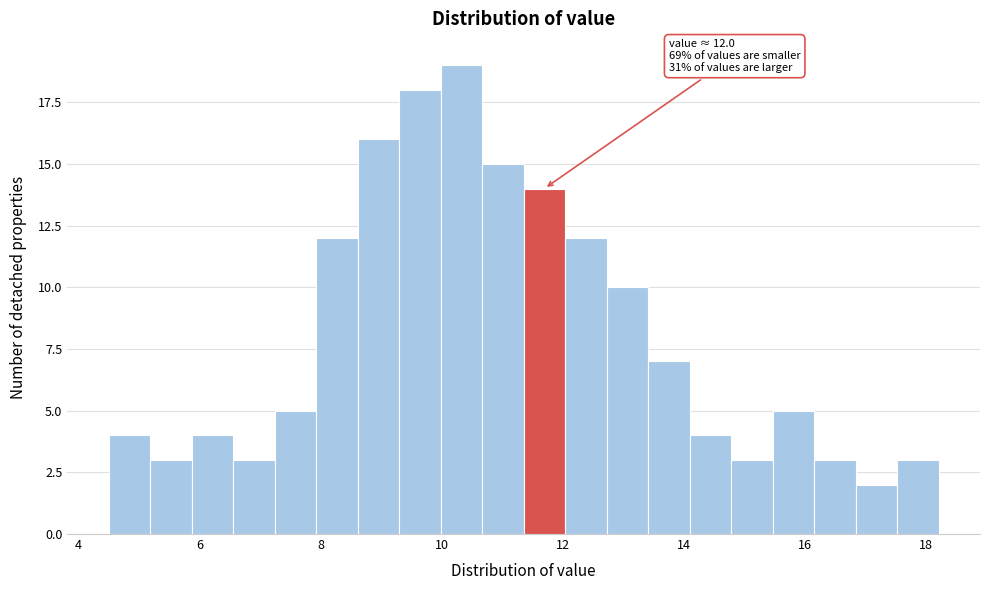

Around what value on the x-axis is the tallest bar? Give the approximate position of its centre, as read against the axis.

10.4